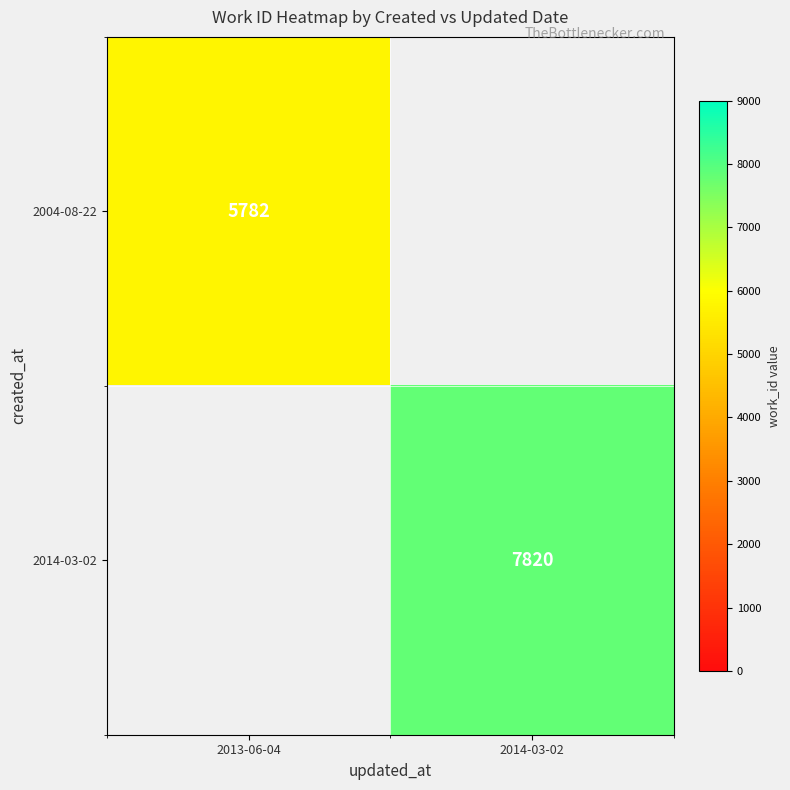

True or false: 2004-08-22 has a value of 10347 at 2013-06-04.

False